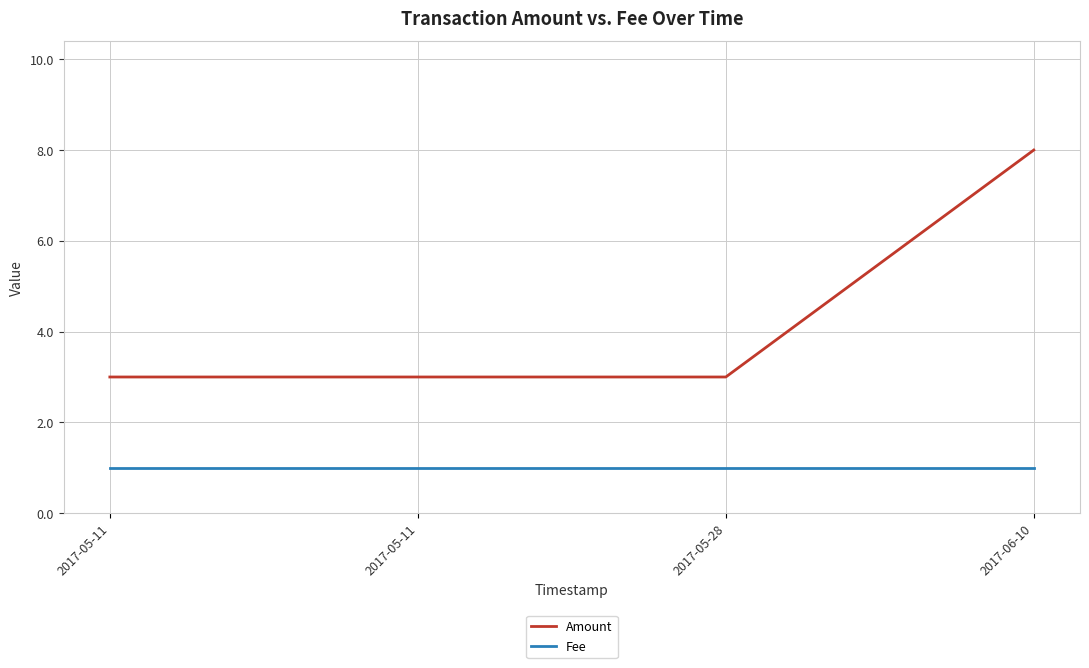

What are all the series names shown in the legend?

Amount, Fee